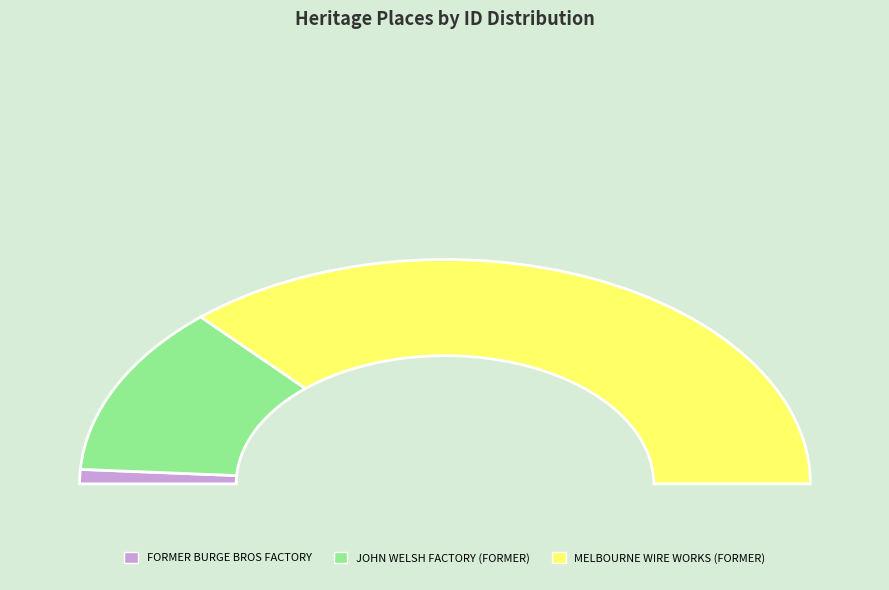

What portion of the pie excludes JOHN WELSH FACTORY (FORMER)?

75.4%